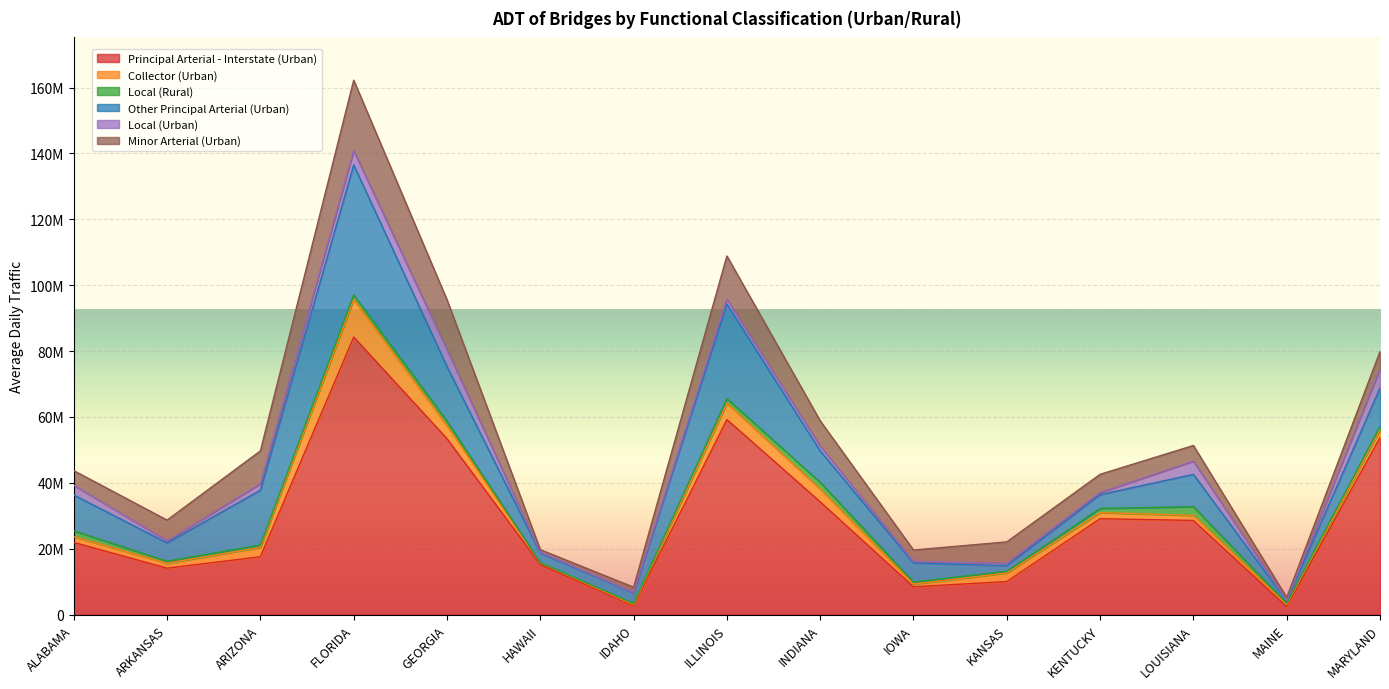

Which series ends up on top after the final intersection of Minor Arterial (Urban) and Other Principal Arterial (Urban)?

Other Principal Arterial (Urban)